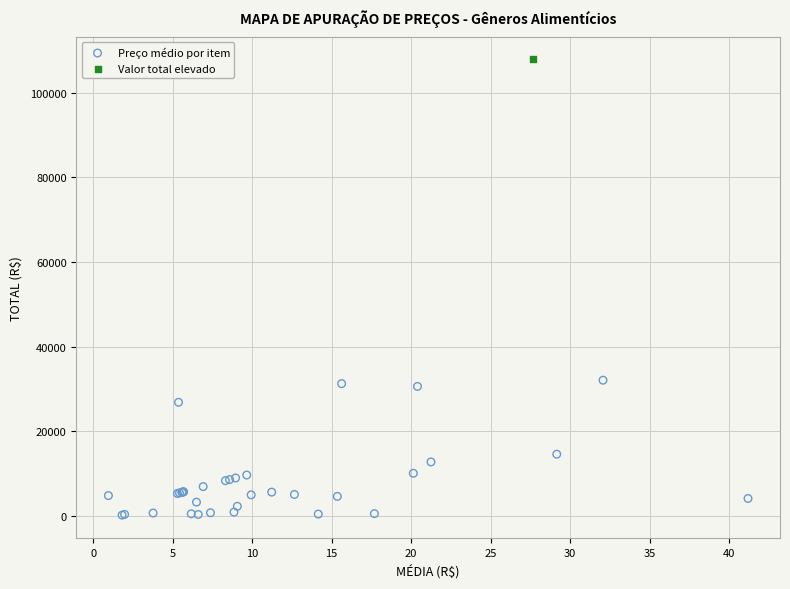

What are all the series names shown in the legend?

Preço médio por item, Valor total elevado